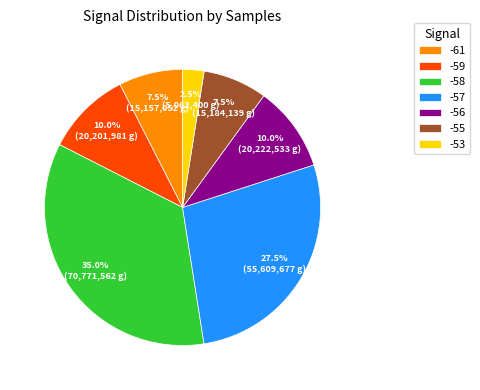

Which category has the biggest portion of the pie?

-58